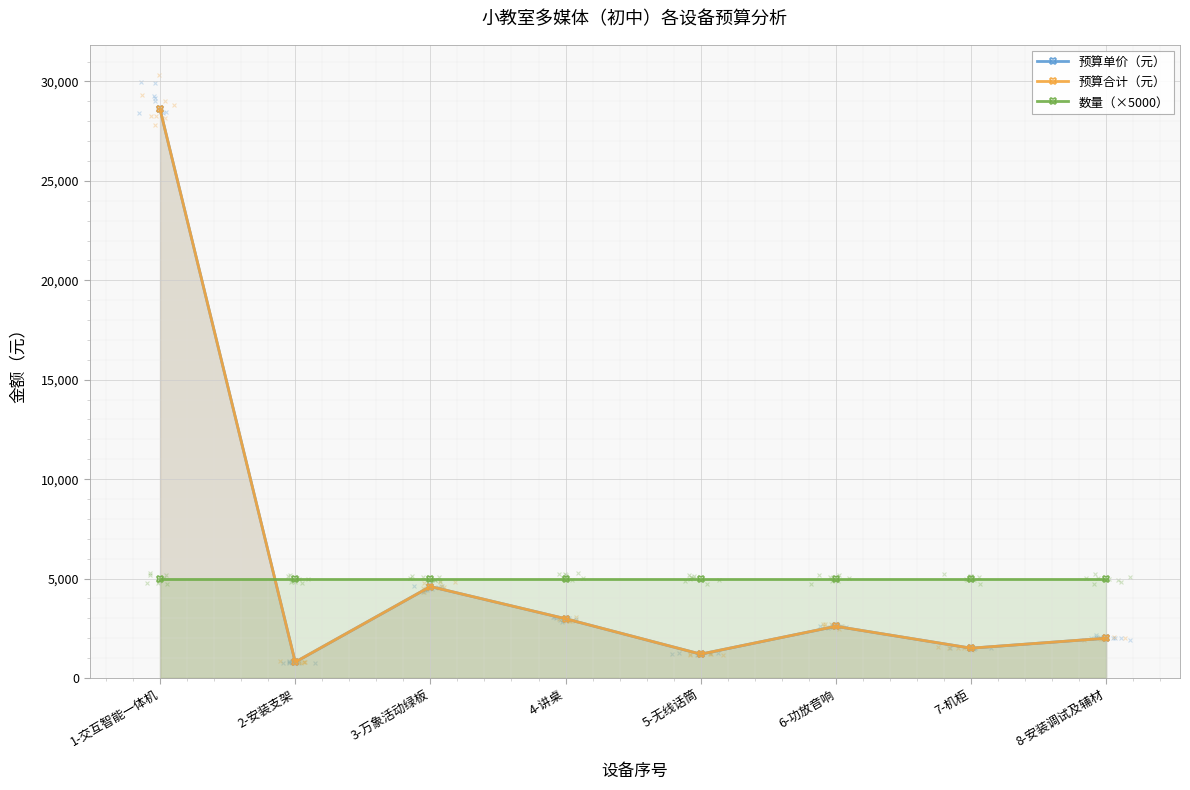

Which series has the largest total across all categories?

预算单价（元）